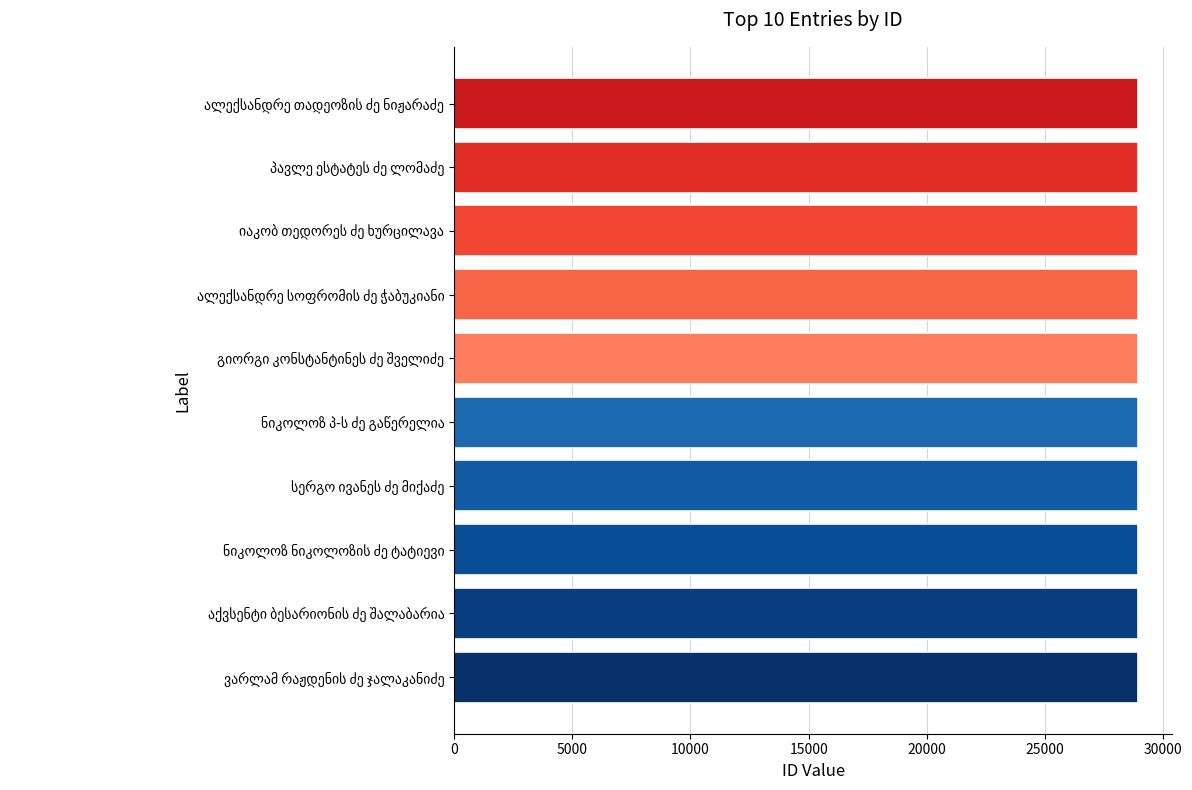

What is the smallest value displayed?

28916